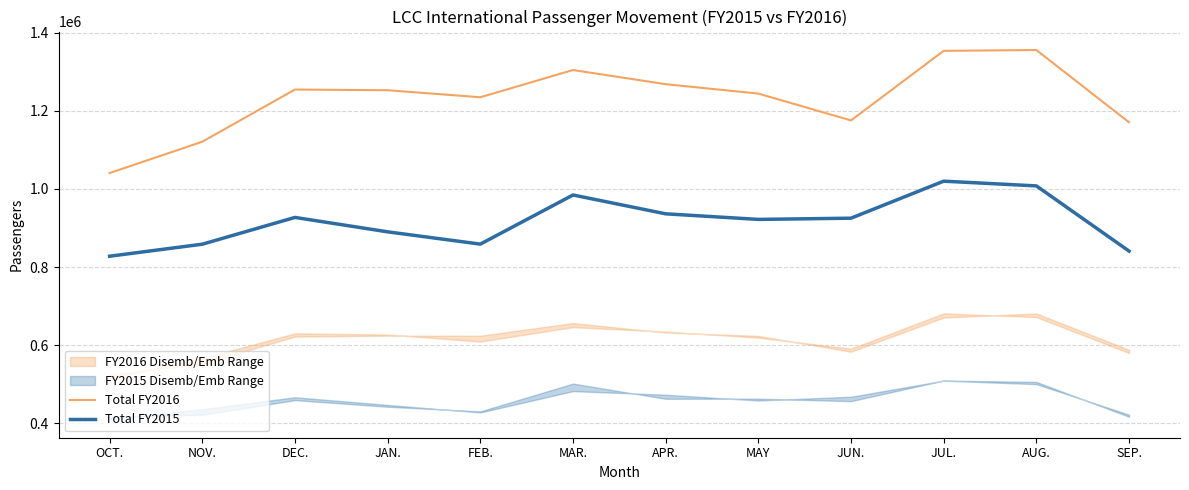

Reading left to right, what are all the values shown in this chart?

Total FY2016: OCT.=1040379	NOV.=1120696	DEC.=1254164	JAN.=1252403	FEB.=1234419	MAR.=1304133	APR.=1267877	MAY=1243810	JUN.=1175134	JUL.=1353221	AUG.=1355325	SEP.=1170281
Total FY2015: OCT.=827605	NOV.=858376	DEC.=926911	JAN.=890009	FEB.=858600	MAR.=984313	APR.=936131	MAY=921829	JUN.=924956	JUL.=1019689	AUG.=1007579	SEP.=840772